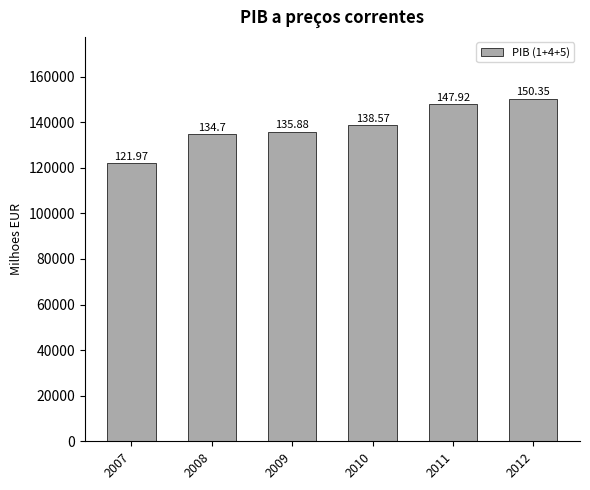

Are the bars horizontal?

No